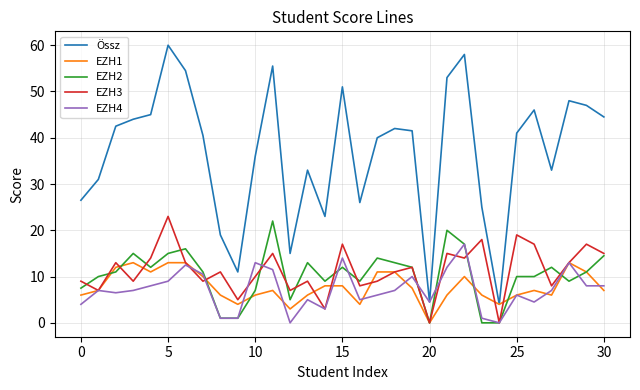

True or false: EZH2 and Össz cross at least once.

False